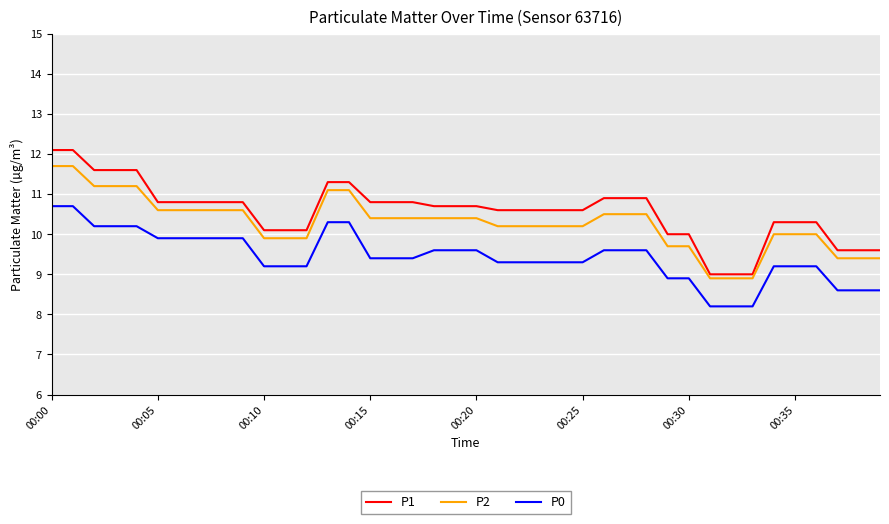

True or false: P0 and P2 intersect in this chart.

False